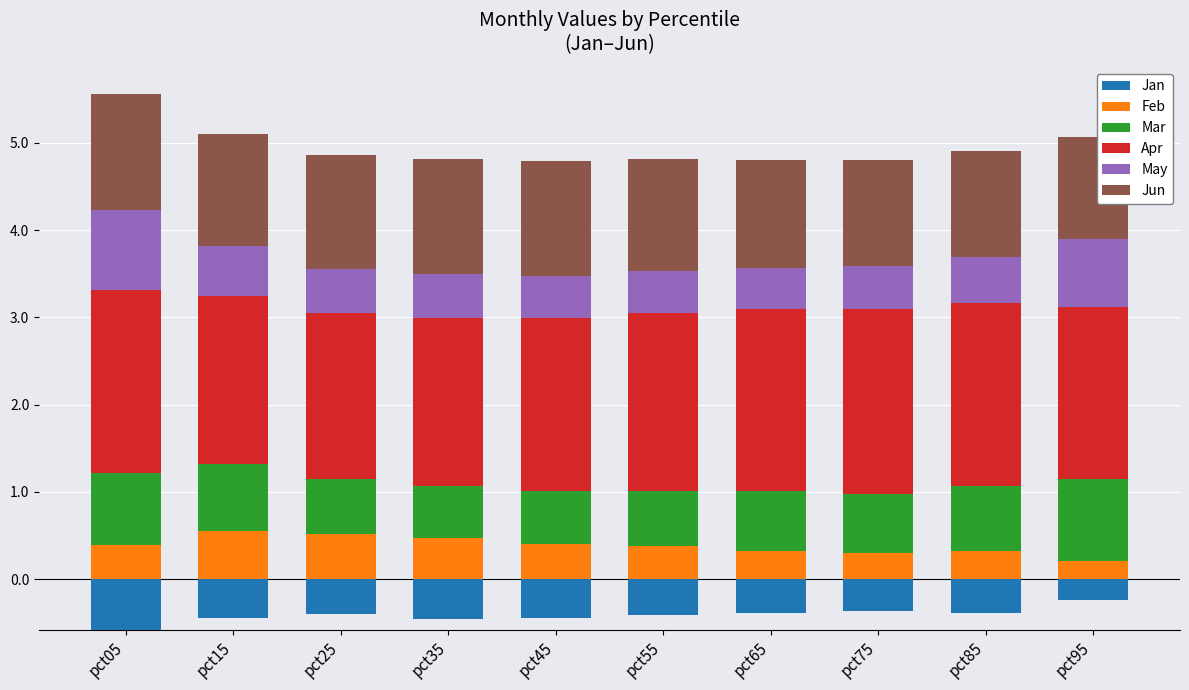

How many groups of bars are there?

10